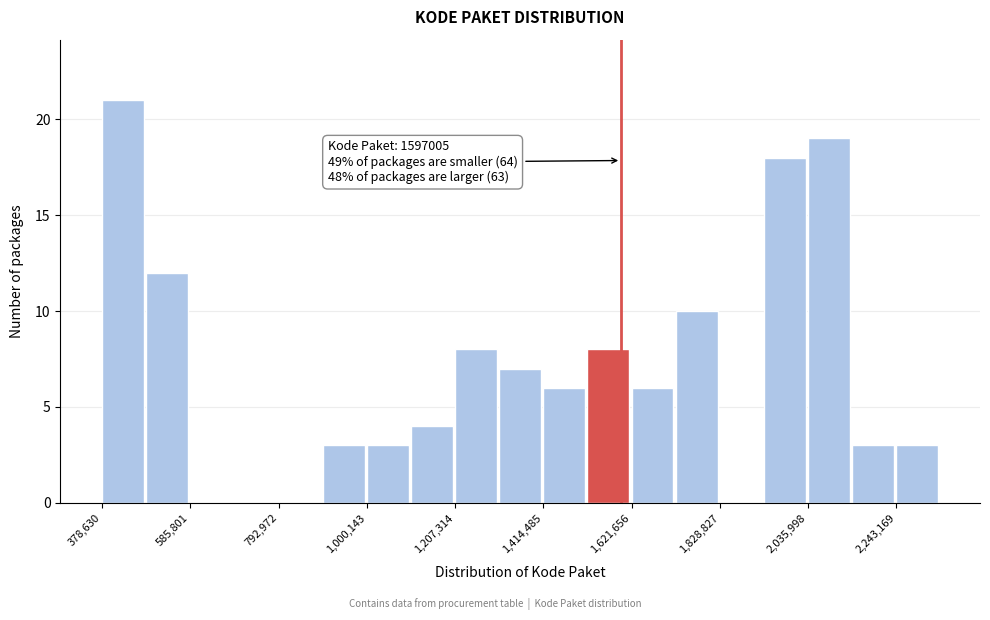

Around what value on the x-axis is the tallest bar? Give the approximate position of its centre, as read against the axis.

450000